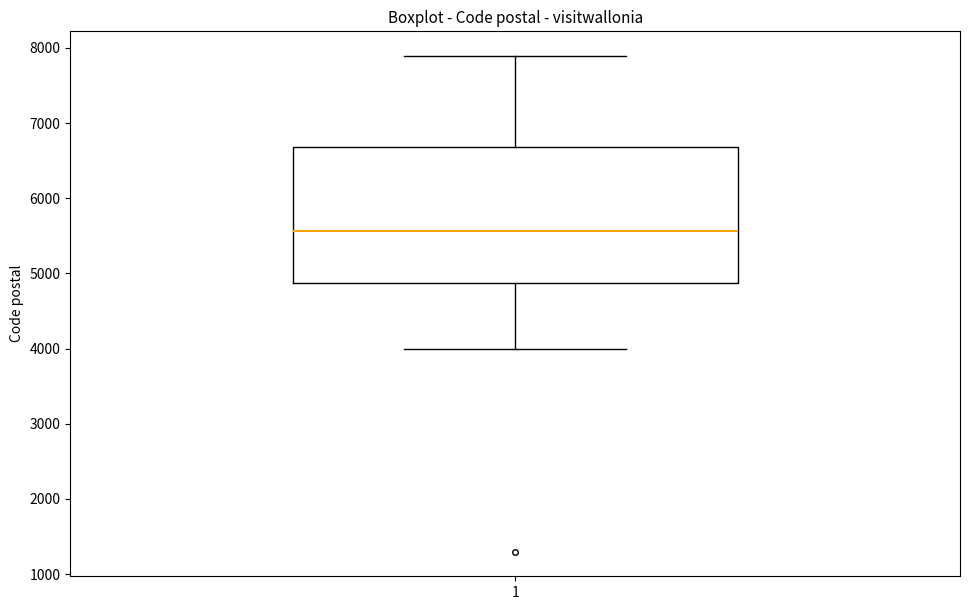

Read this box plot against the y-axis: the position of the median line, the range covered by the box, and the ends of both whiskers. The values are not printed on the chart, so give them approximately, as read against the axis.

median 5600, box 4900 to 6700, whiskers 4000 to 7900